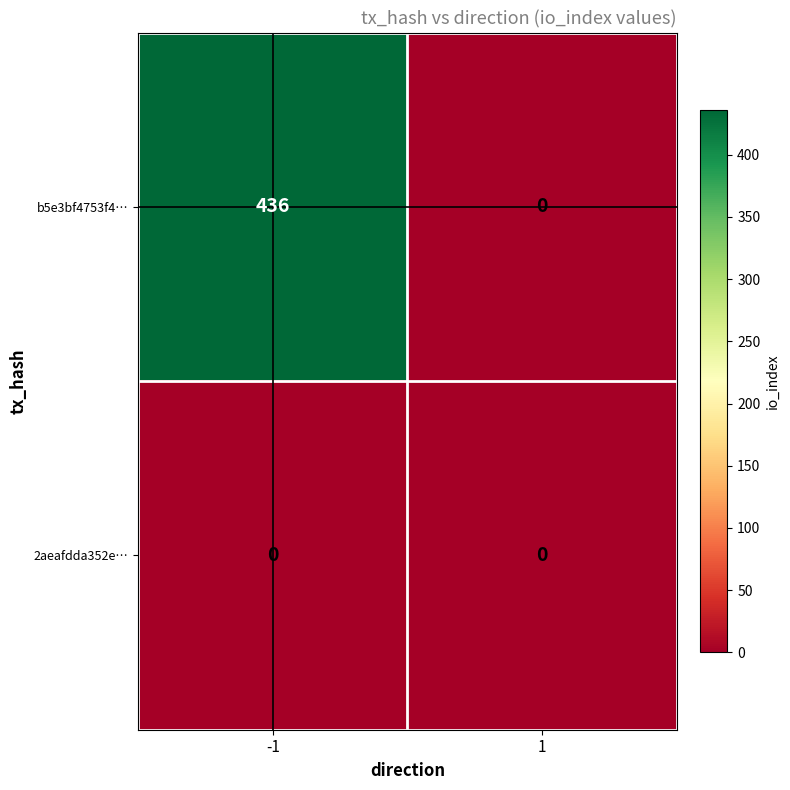

Is it true that b5e3bf4753f4… equals 436 at -1?

True